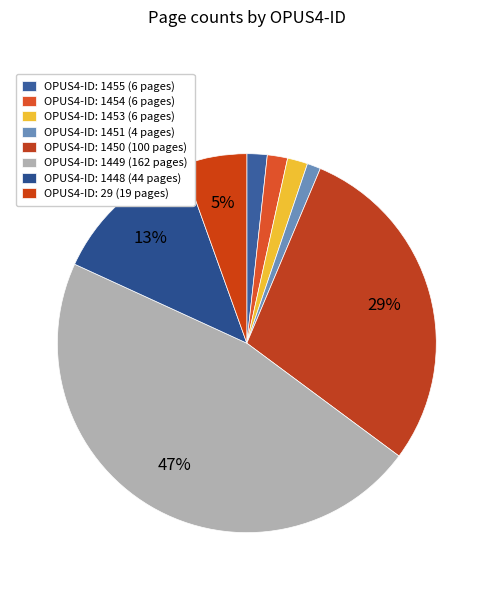

How many segments does this pie chart have?

8